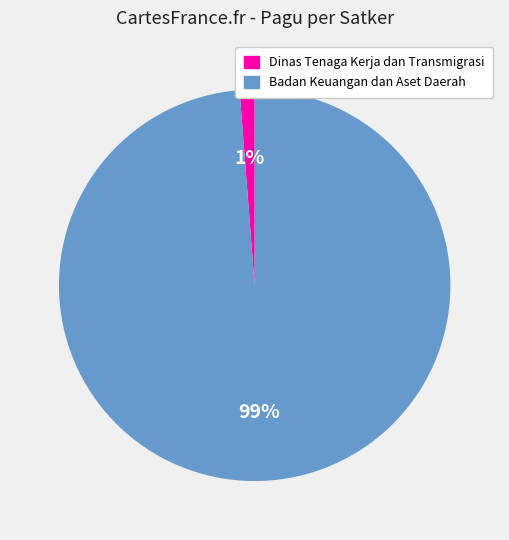

Is Badan Keuangan dan Aset Daerah the majority of the pie?

Yes